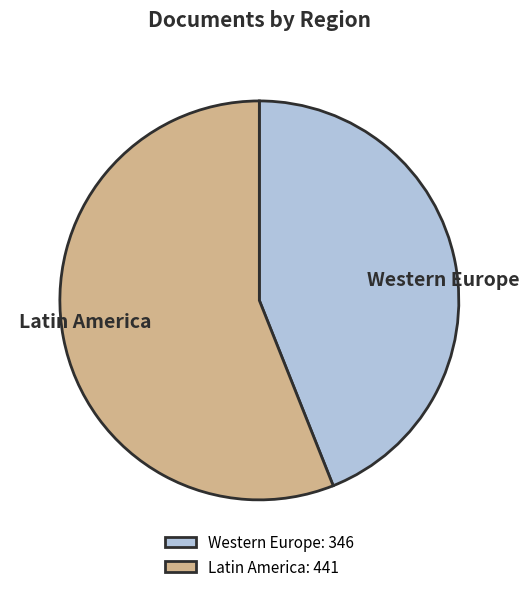

Count the number of slices in the pie.

2